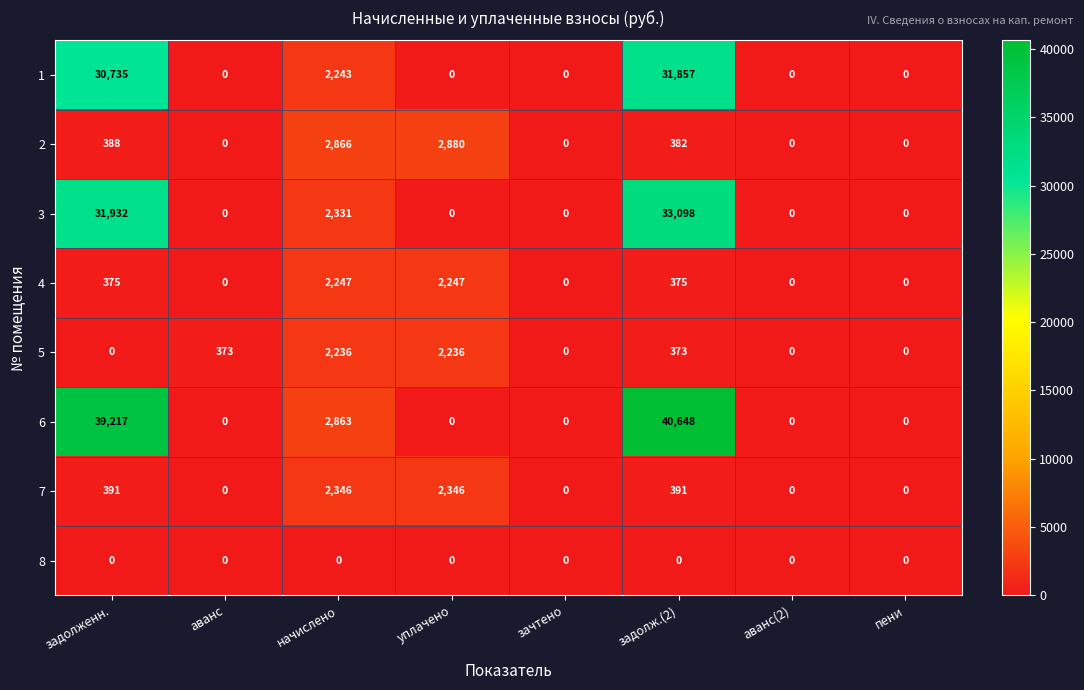

At which category is the sum across all series the highest?

задолж.(2)